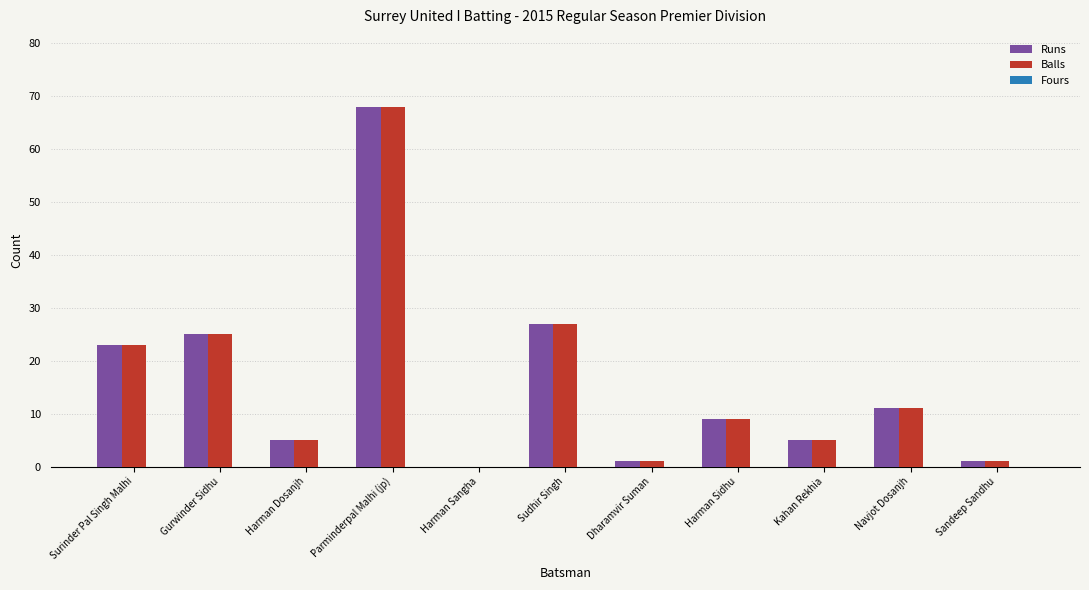

What is the maximum value for Runs?

68